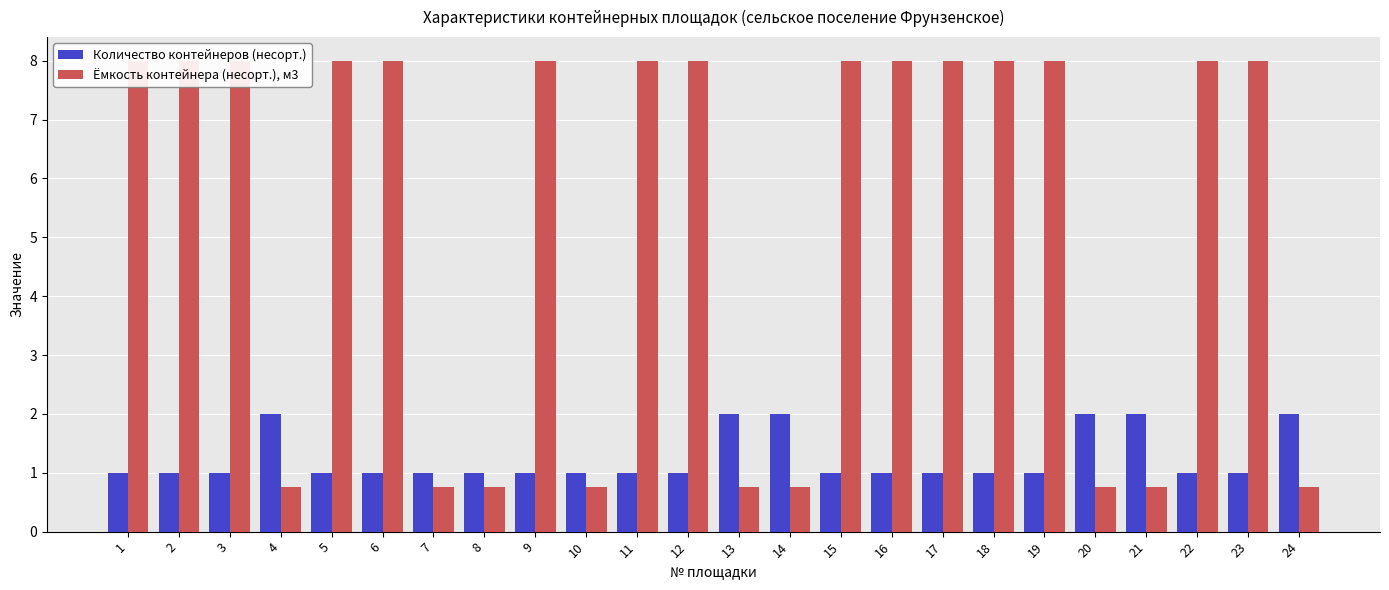

What are all the series names shown in the legend?

Количество контейнеров (несорт.), Ёмкость контейнера (несорт.), м3